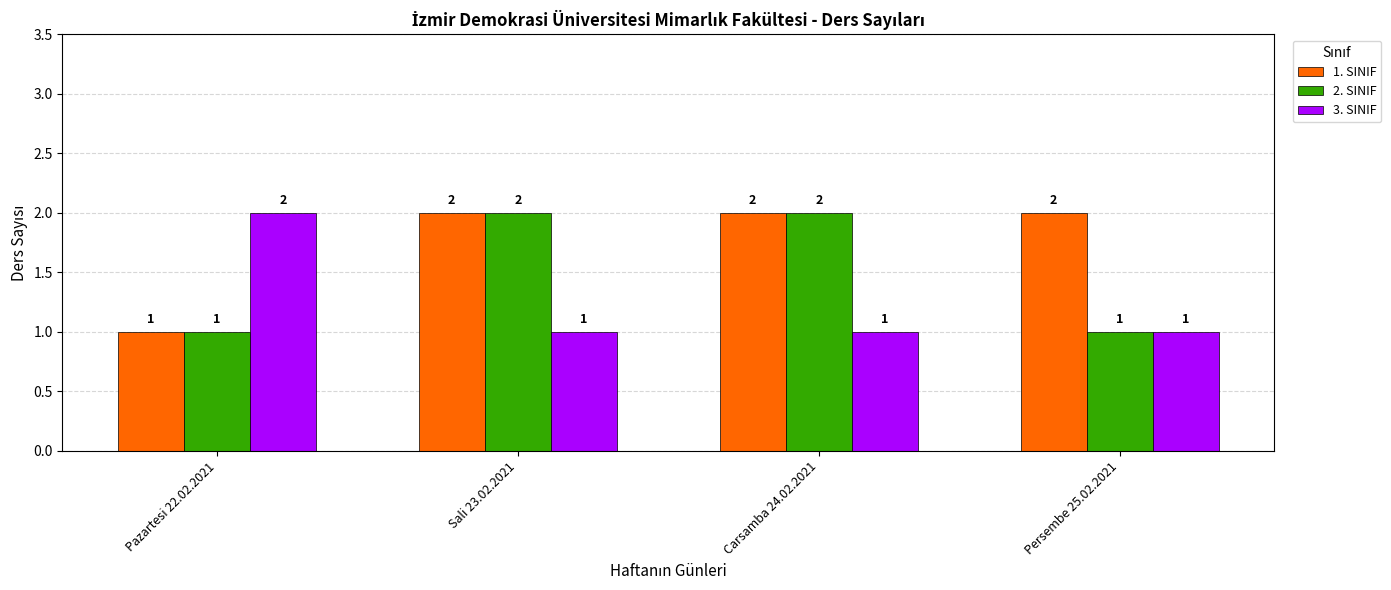

Reading left to right, extract all data points from this chart.

1. SINIF: 1	2	2	2
2. SINIF: 1	2	2	1
3. SINIF: 2	1	1	1